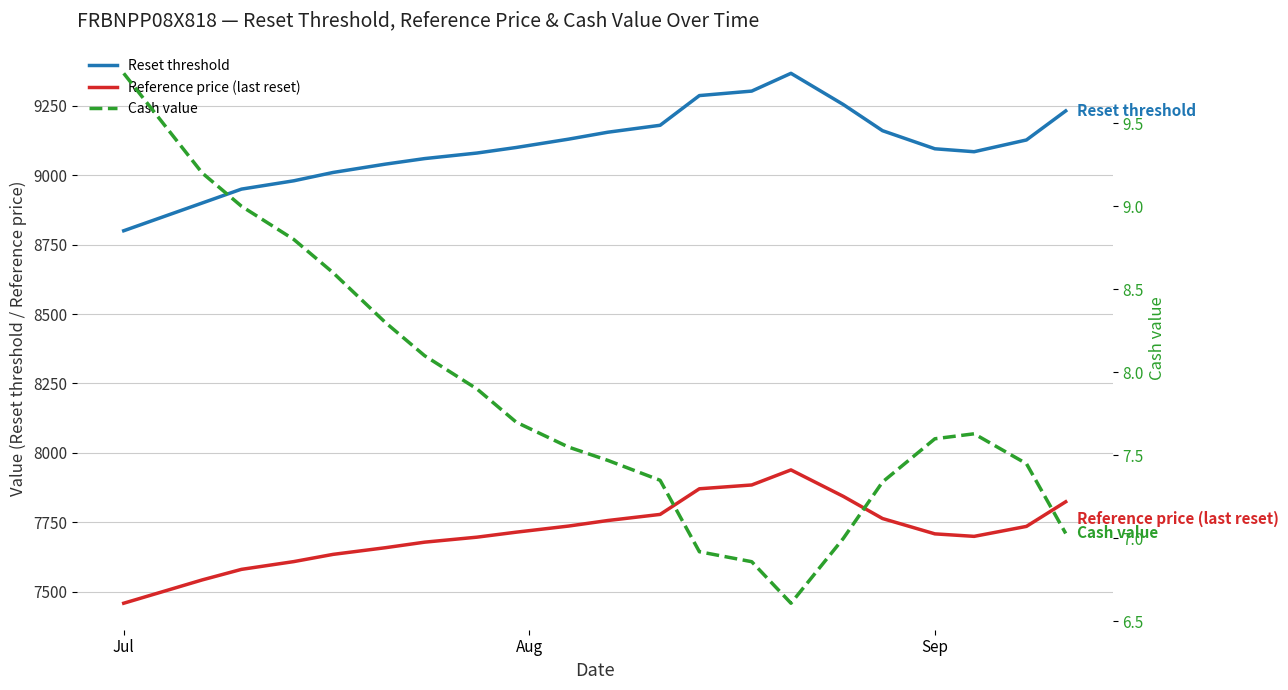

True or false: Cash value and Reset threshold cross at least once.

False